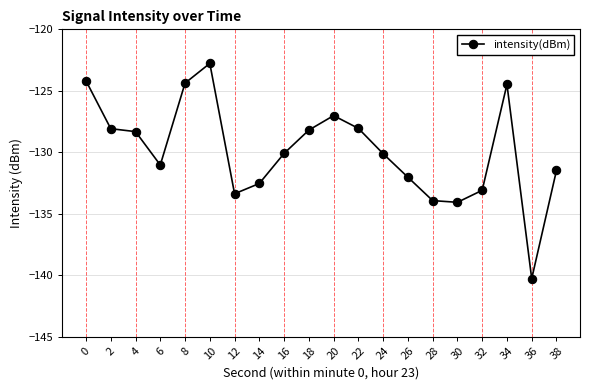

Reading left to right, transcribe all the data shown in this chart.

-124.2	-128.1	-128.3	-131.0	-124.4	-122.8	-133.4	-132.5	-130.1	-128.2	-127.0	-128.1	-130.1	-132.0	-133.9	-134.1	-133.1	-124.5	-140.3	-131.5